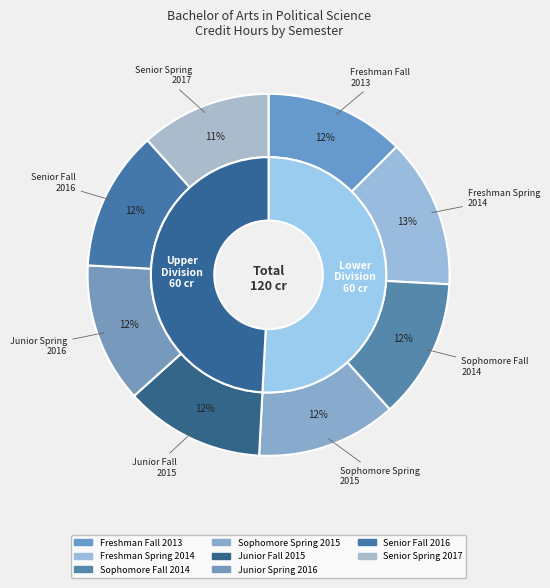

To the nearest percent, what percentage of the pie is Sophomore Spring 2015?

12%